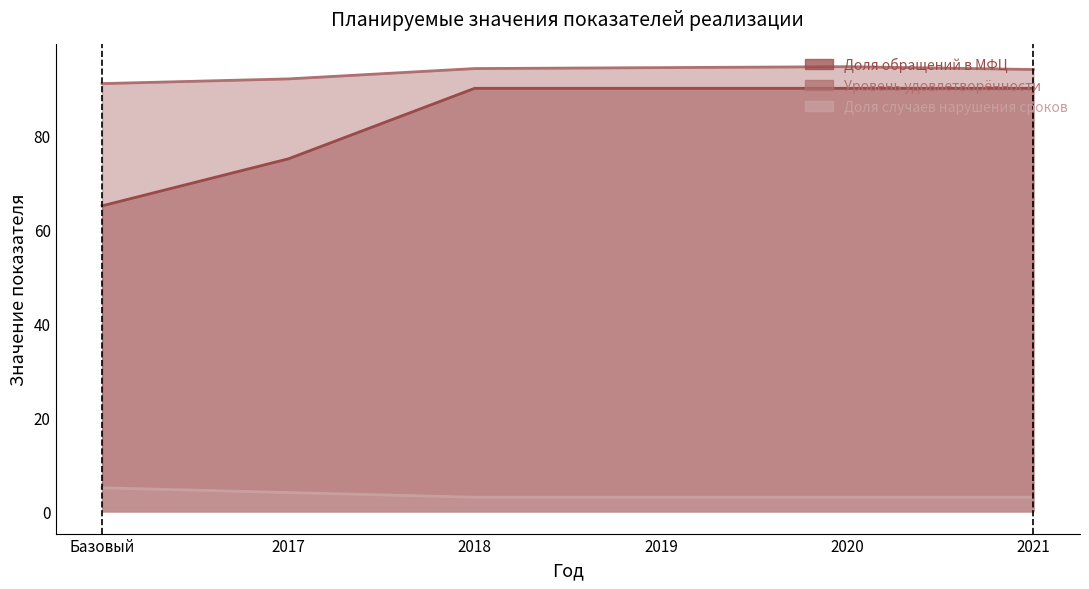

Which has a higher value, 2019 or Базовый?

2019